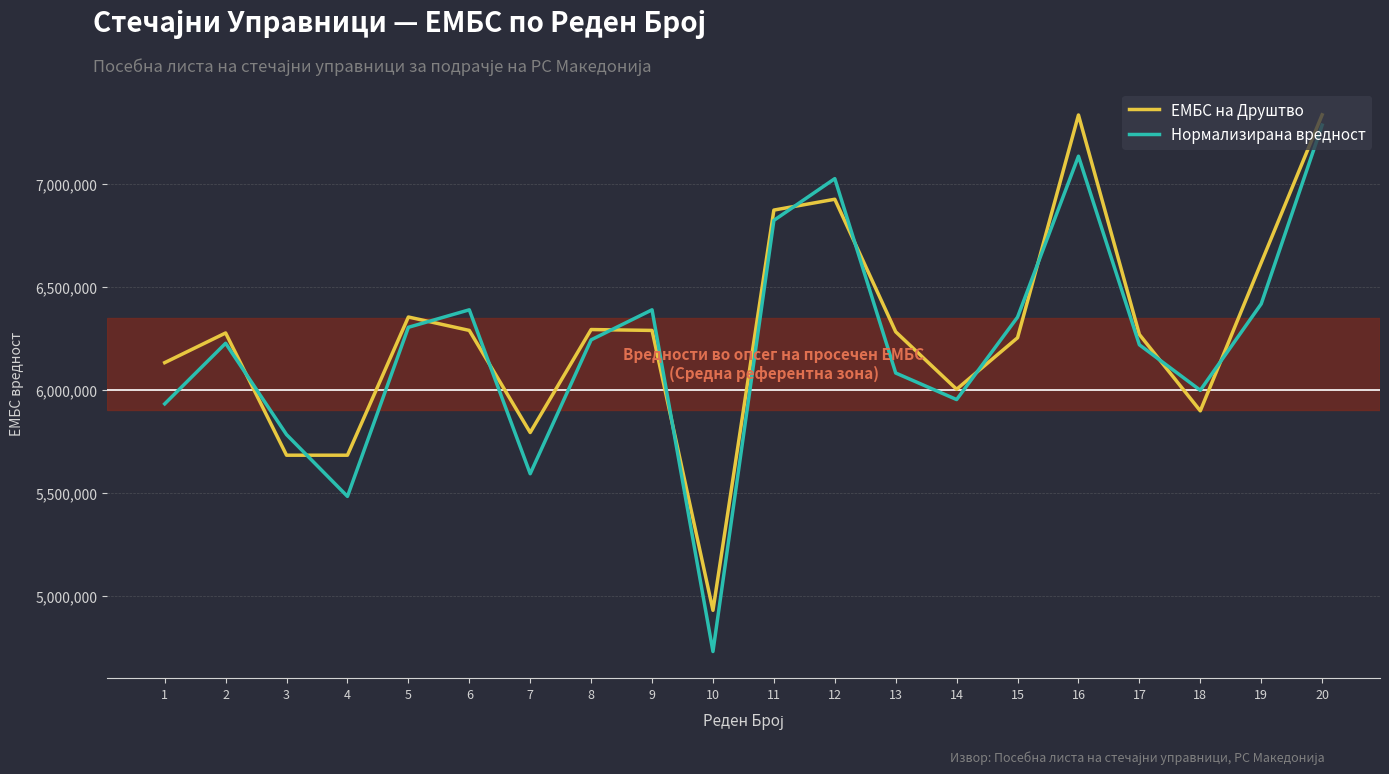

What is the difference between the Нормализирана вредност values at 4 and 5?

820803